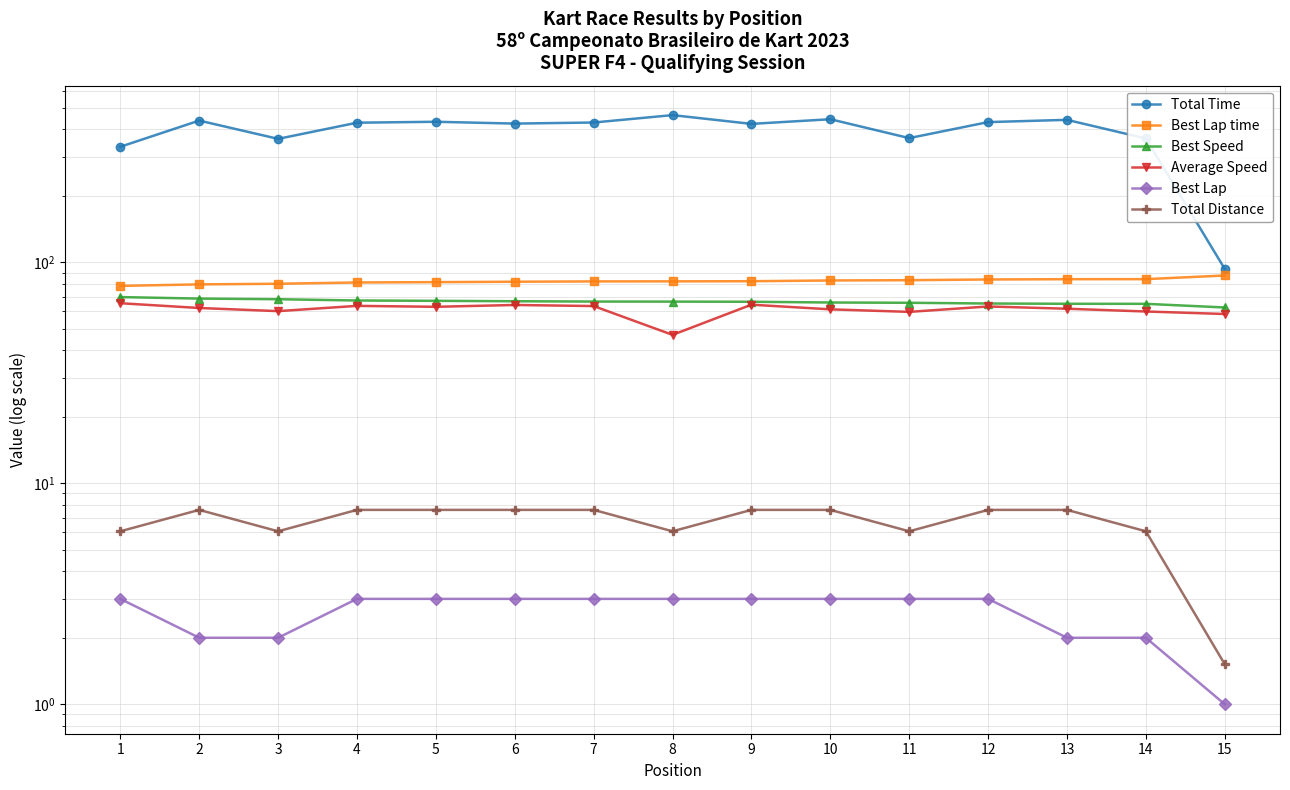

List the labels in order of Total Time value, smallest first.

15, 1, 3, 14, 11, 9, 6, 4, 7, 12, 5, 2, 13, 10, 8